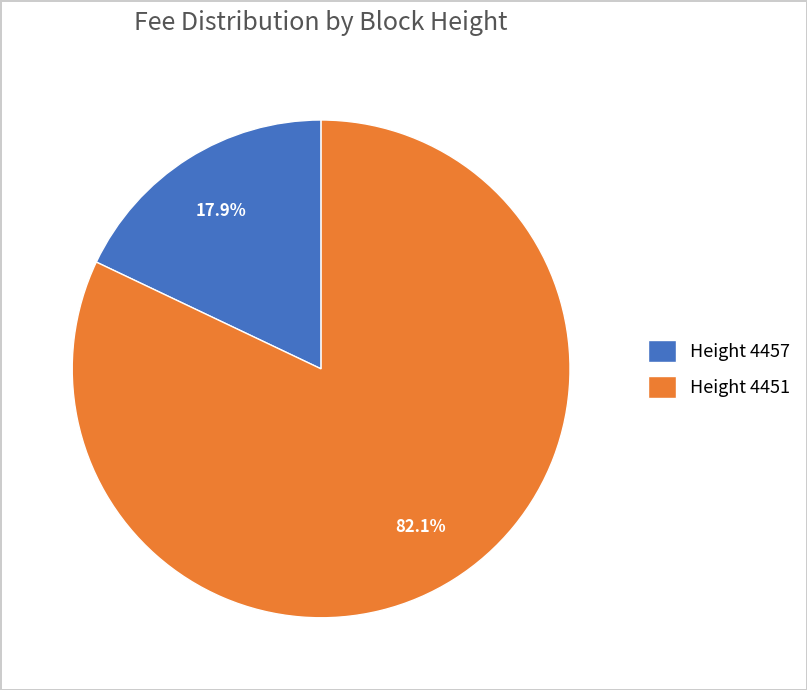

Which has a higher value, Height 4451 or Height 4457?

Height 4451